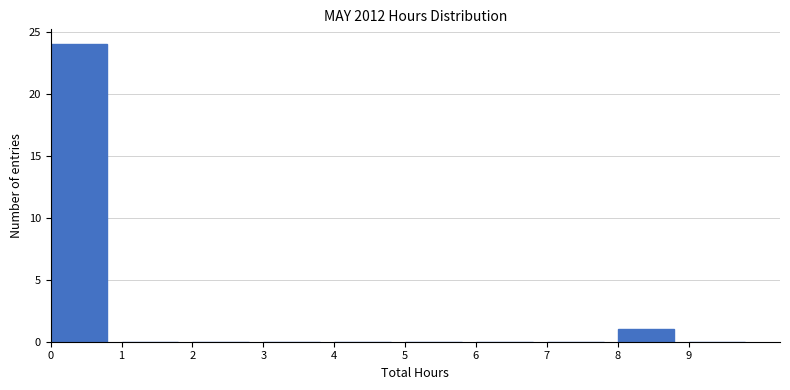

Reading left to right, list every bar in this chart as the range it spans on the x-axis followed by its height. The values are not printed on the chart, so give them approximately, as read against the axis.

0 to 1: 24
1 to 2: 0
2 to 3: 0
3 to 4: 0
4 to 5: 0
5 to 6: 0
6 to 7: 0
7 to 8: 0
8 to 9: 1
9 to 10: 0